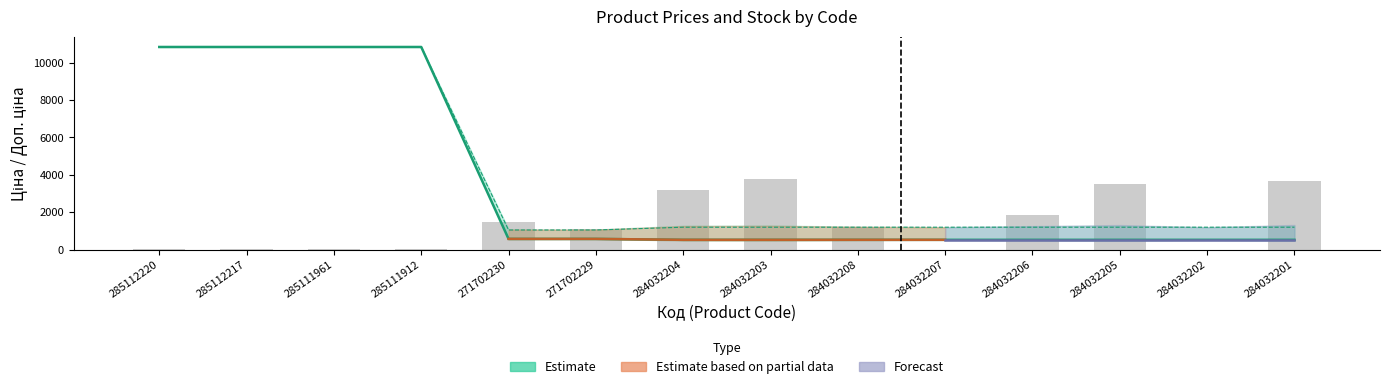

At which category is the sum across all series the highest?

285112220